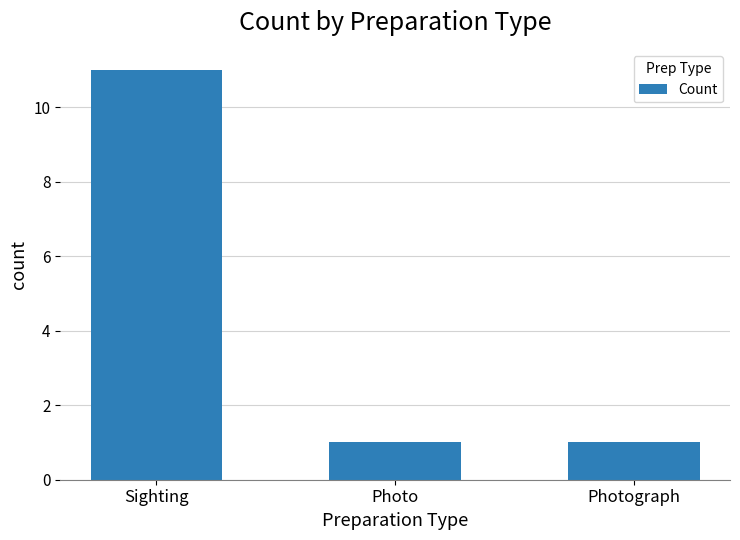

What is the value of the 2nd bar from the left?

1